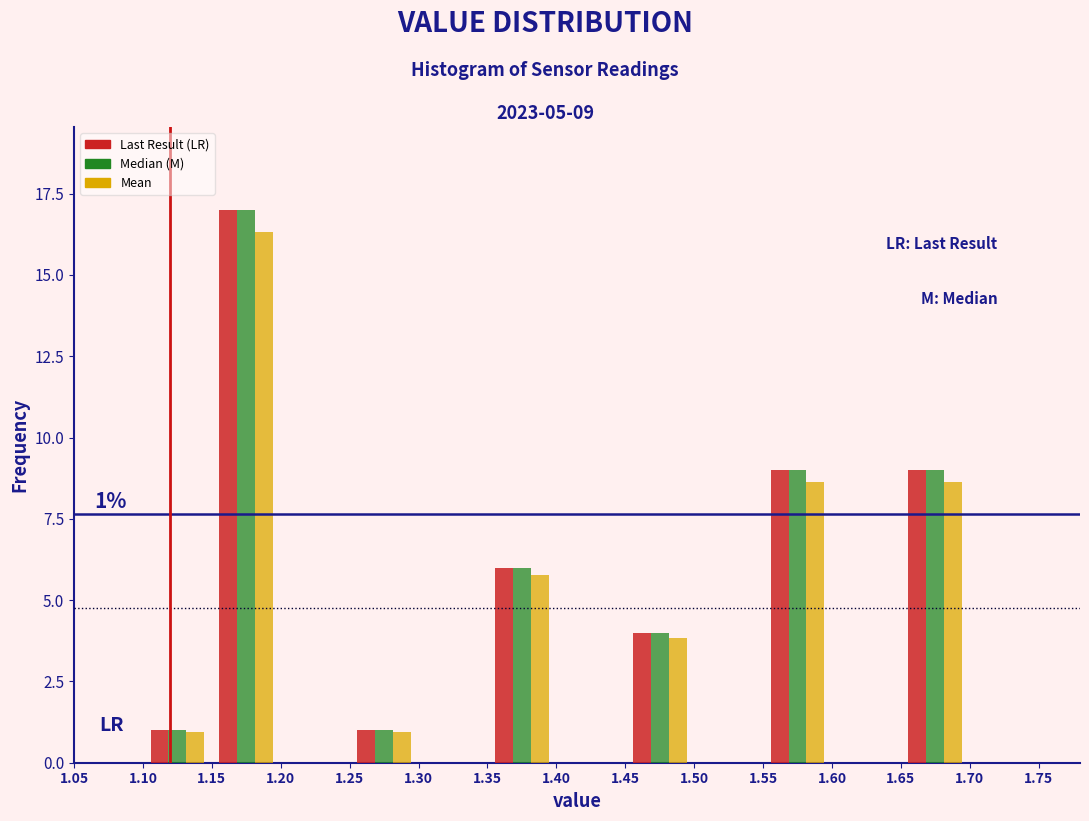

In the Last Result (LR) series, which range on the x-axis has the tallest bar?

1.15 to 1.20